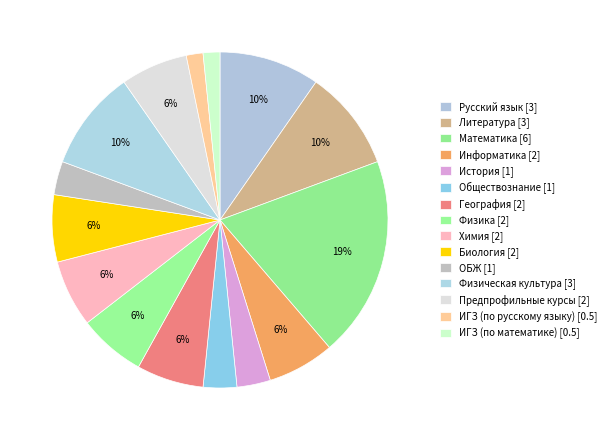

How many segments does this pie chart have?

15